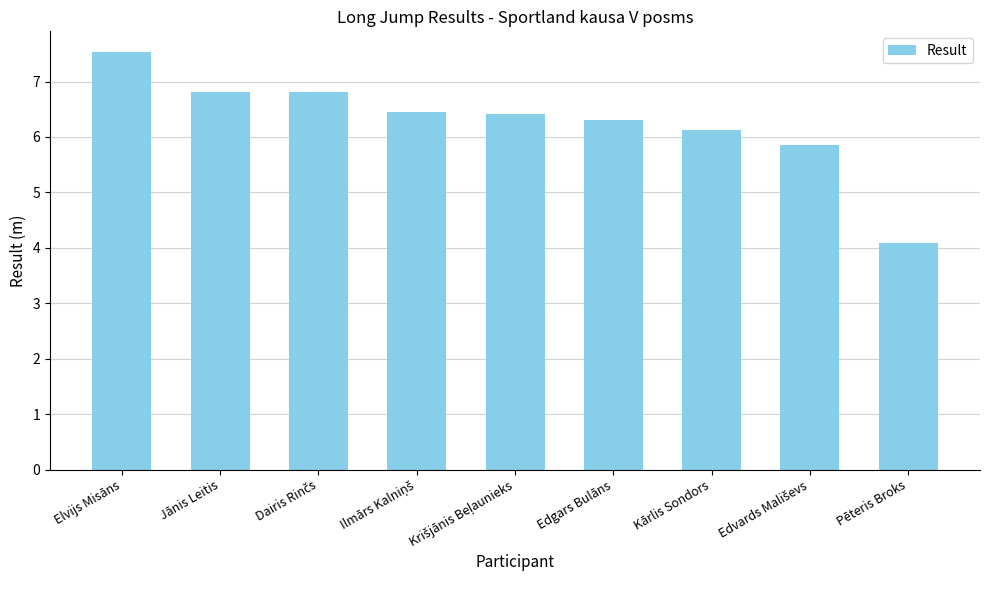

Is it true that the value at Pēteris Broks is 4.1?

True